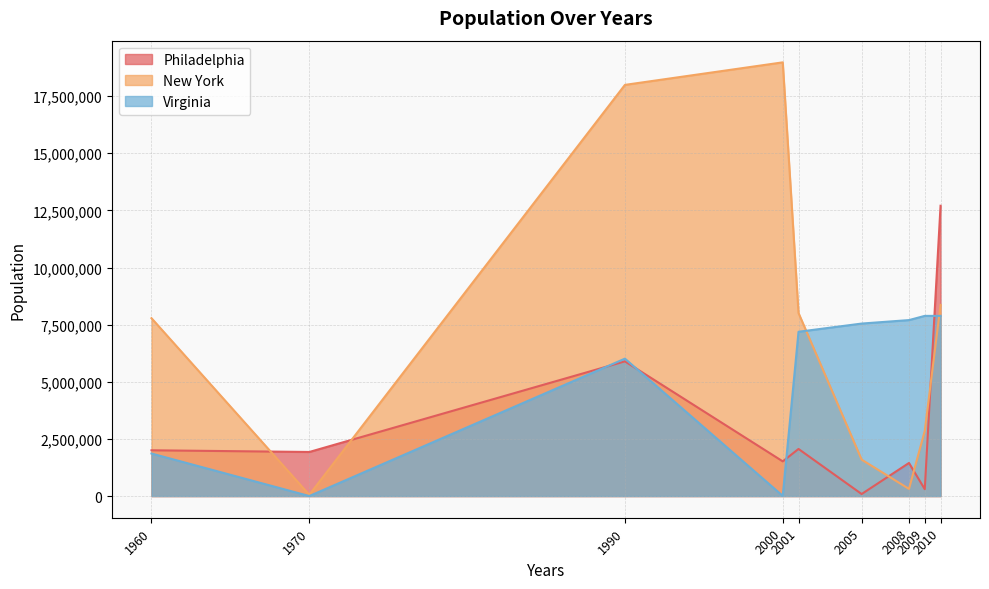

Which series has the largest range (max minus min)?

New York